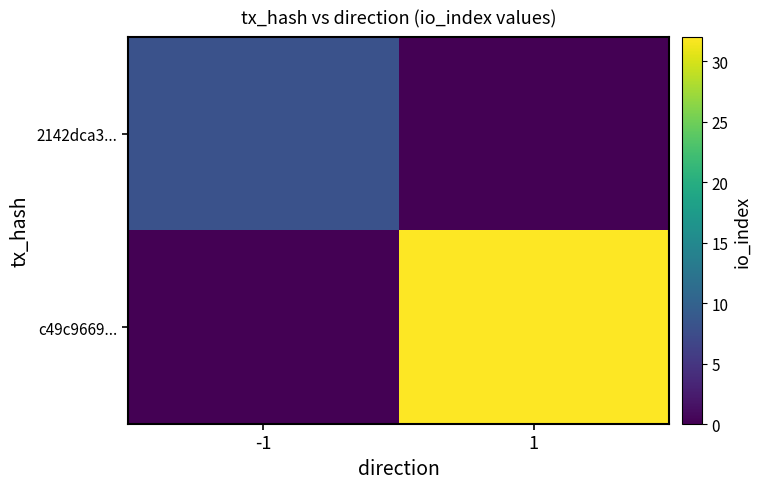

How many categories are shown in the chart?

2